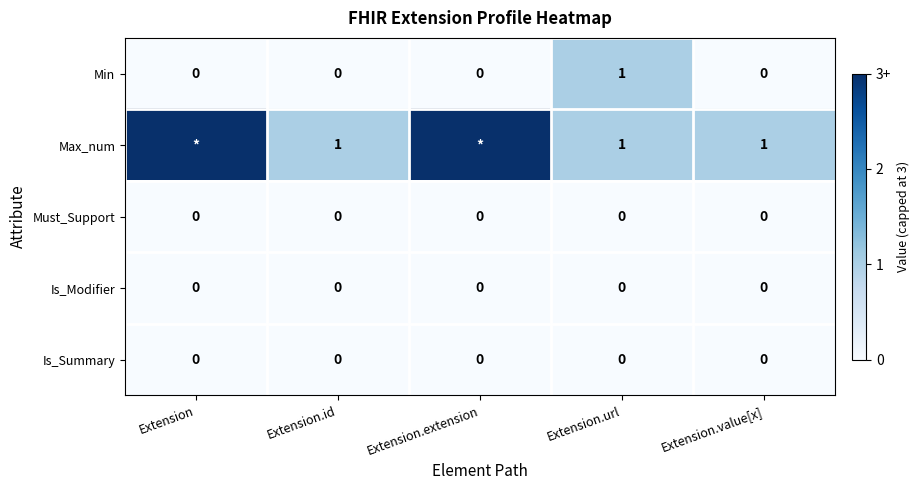

Is the value of Is_Modifier at Extension.url greater than the value of Max_num at Extension.url?

No